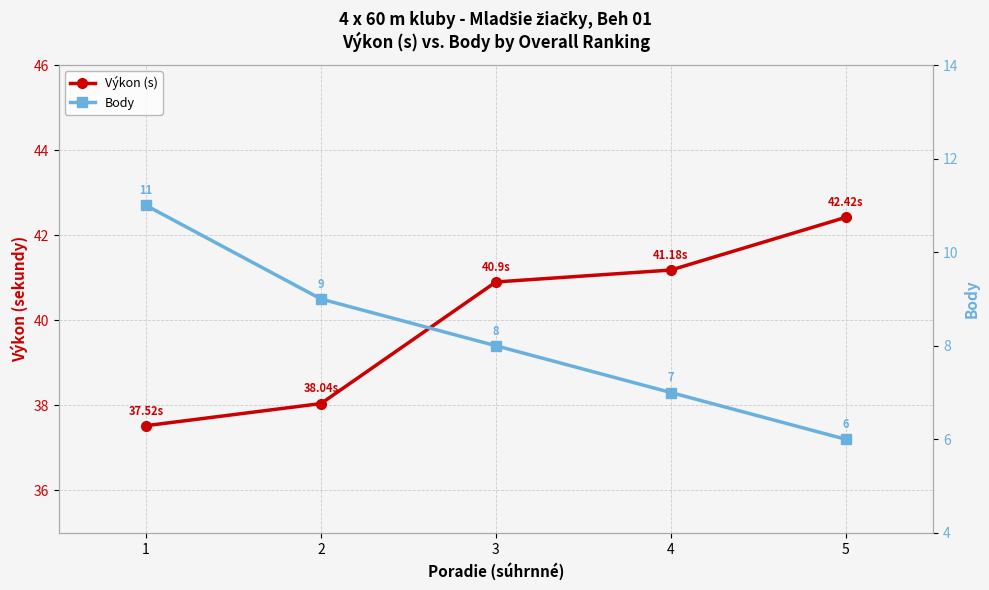

What is the maximum value for Body?

11.0